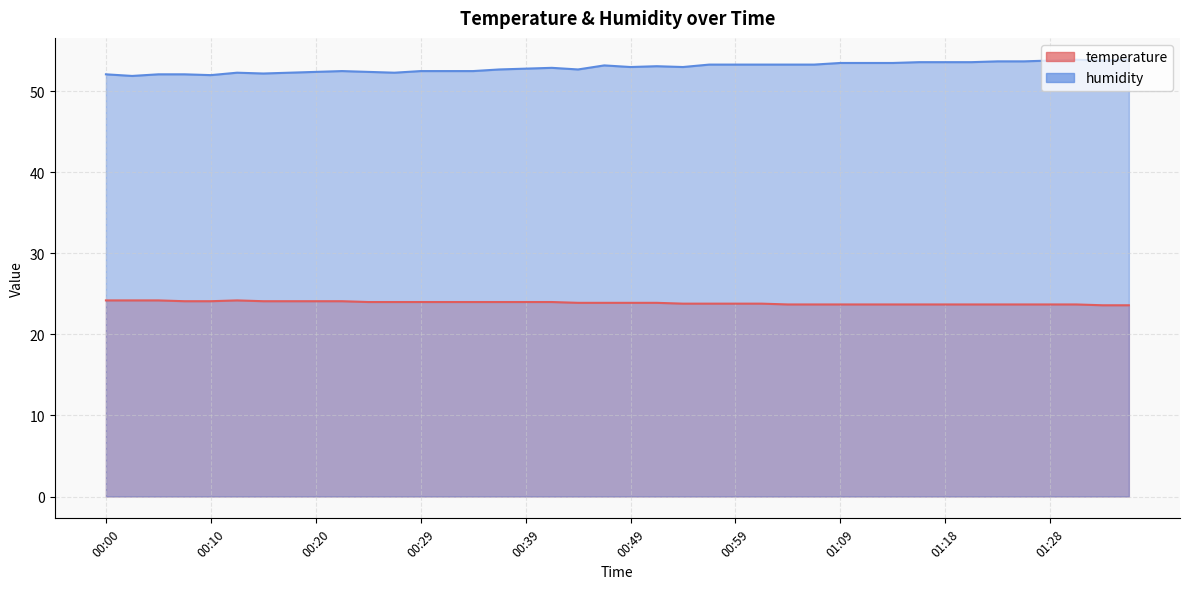

Reading right to left, transcribe all the data shown in this chart.

temperature: 23.6	23.6	23.7	23.7	23.7	23.7	23.7	23.7	23.7	23.7	23.7	23.7	23.7	23.7	23.8	23.8	23.8	23.8	23.9	23.9	23.9	23.9	24.0	24.0	24.0	24.0	24.0	24.0	24.0	24.0	24.1	24.1	24.1	24.1	24.2	24.1	24.1	24.2	24.2	24.2
humidity: 53.9	53.8	53.9	53.8	53.7	53.7	53.6	53.6	53.6	53.5	53.5	53.5	53.3	53.3	53.3	53.3	53.3	53.0	53.1	53.0	53.2	52.7	52.9	52.8	52.7	52.5	52.5	52.5	52.3	52.4	52.5	52.4	52.3	52.2	52.3	52.0	52.1	52.1	51.9	52.1